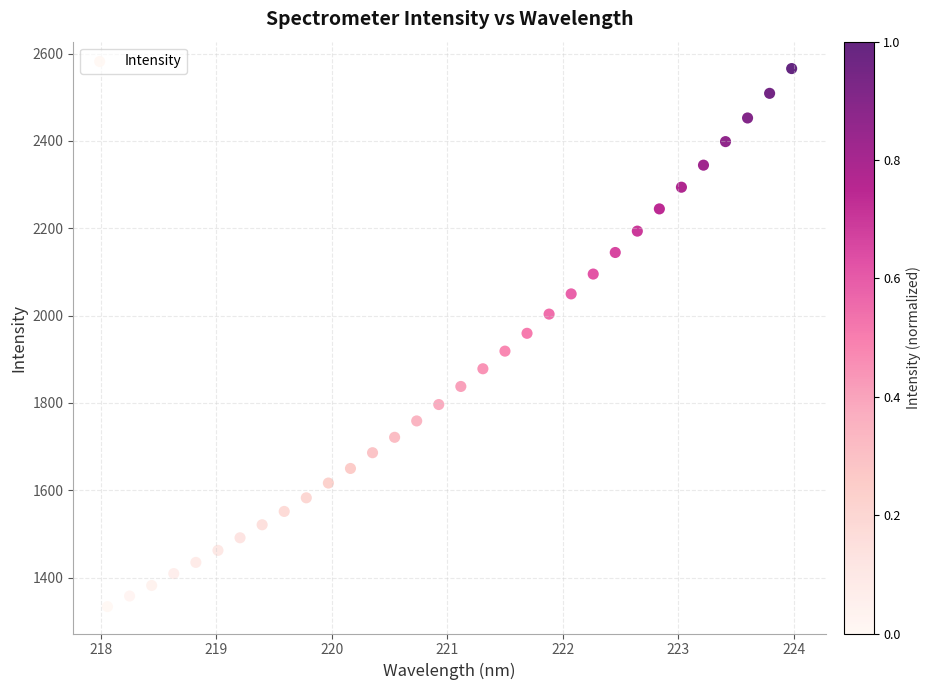

What is the range of X values (max minus min)?

5.9